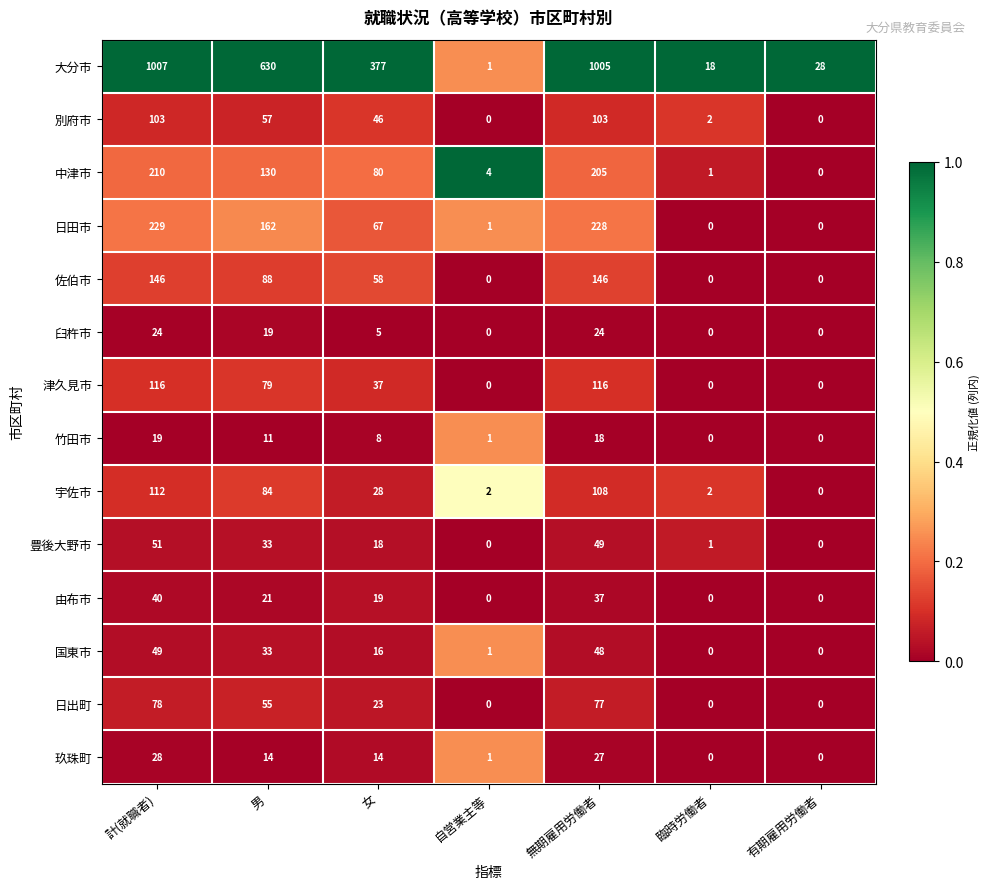

Rank the categories by 大分市 value from lowest to highest.

自営業主等, 臨時労働者, 有期雇用労働者, 女, 男, 無期雇用労働者, 計(就職者)